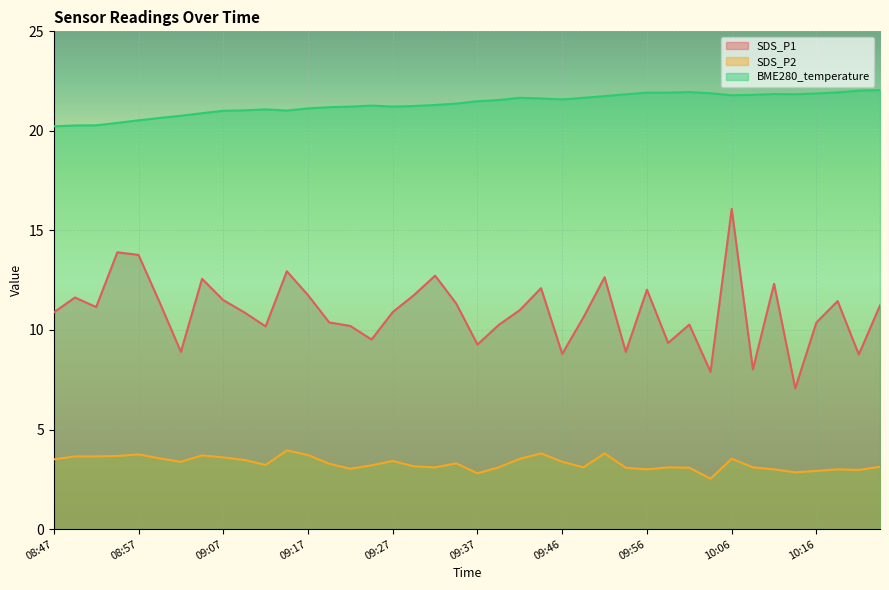

Which category has the highest value in the SDS_P1 series?

10:06